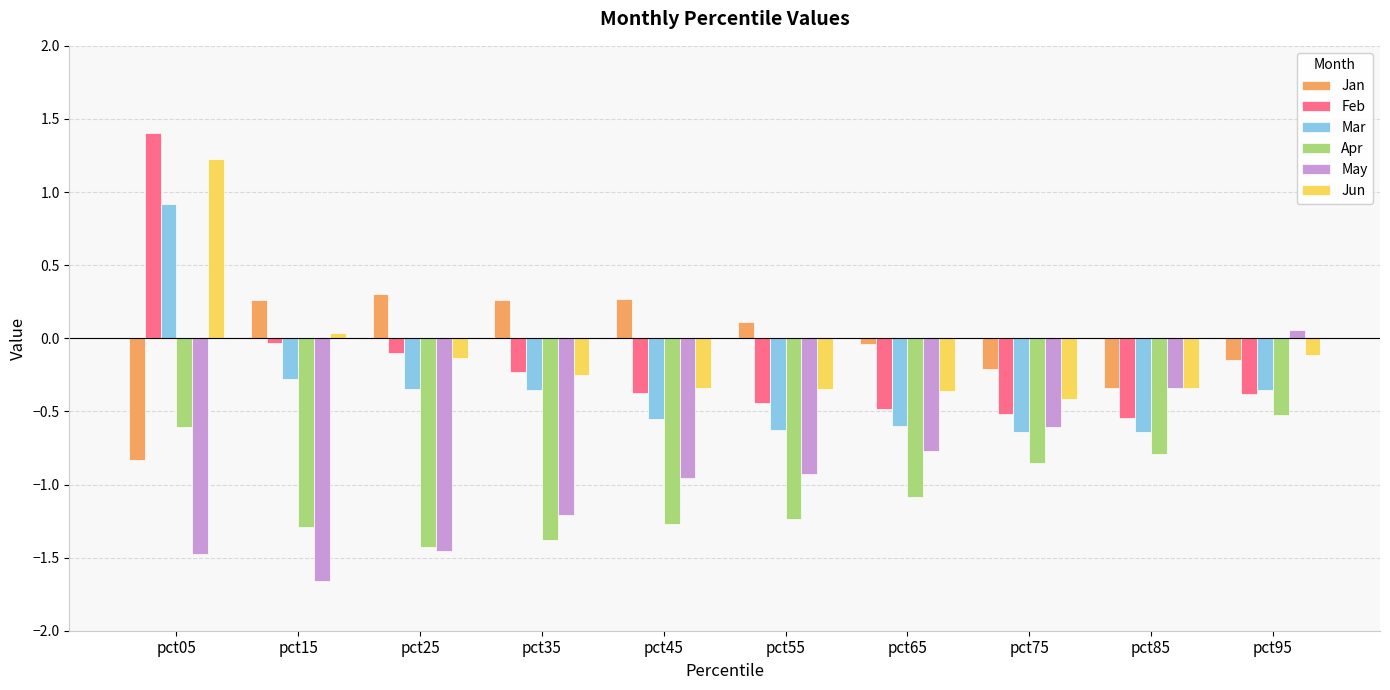

Rank the series by their maximum value, from highest to lowest.

Feb, Jun, Mar, Jan, May, Apr